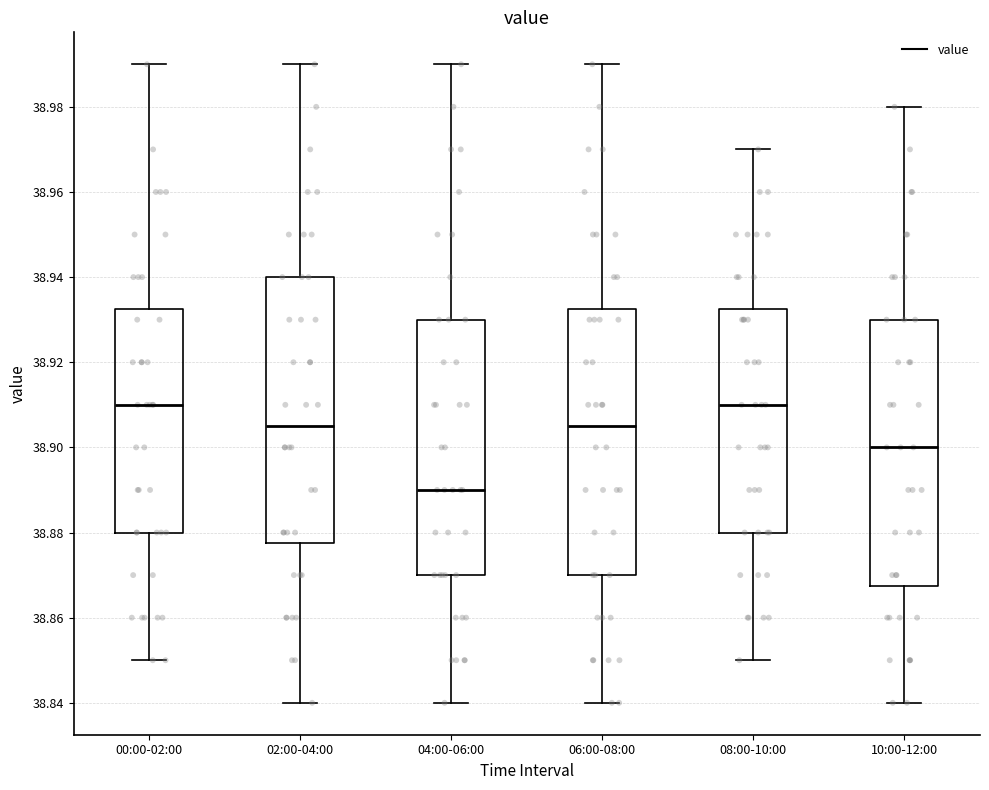

Where does the lower whisker of the box for 08:00-10:00 end on the y-axis? The values are not printed on the chart, so give them approximately, as read against the axis.

38.850